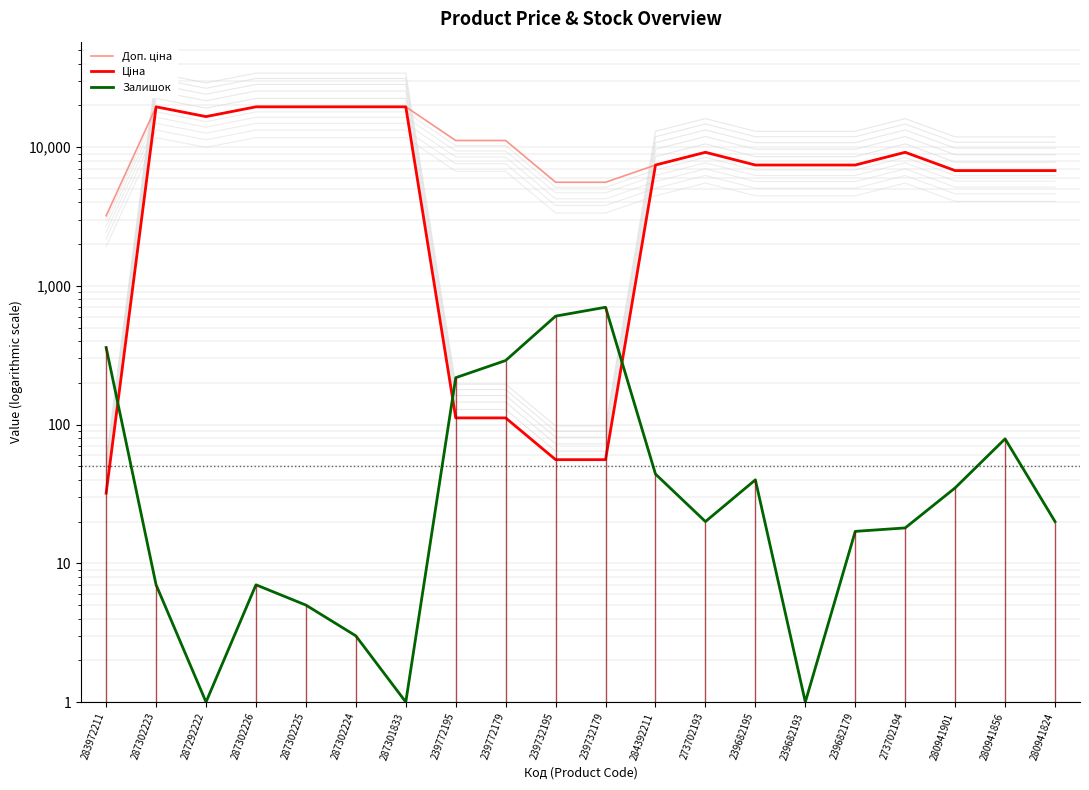

Which series has the largest total across all categories?

Доп. ціна